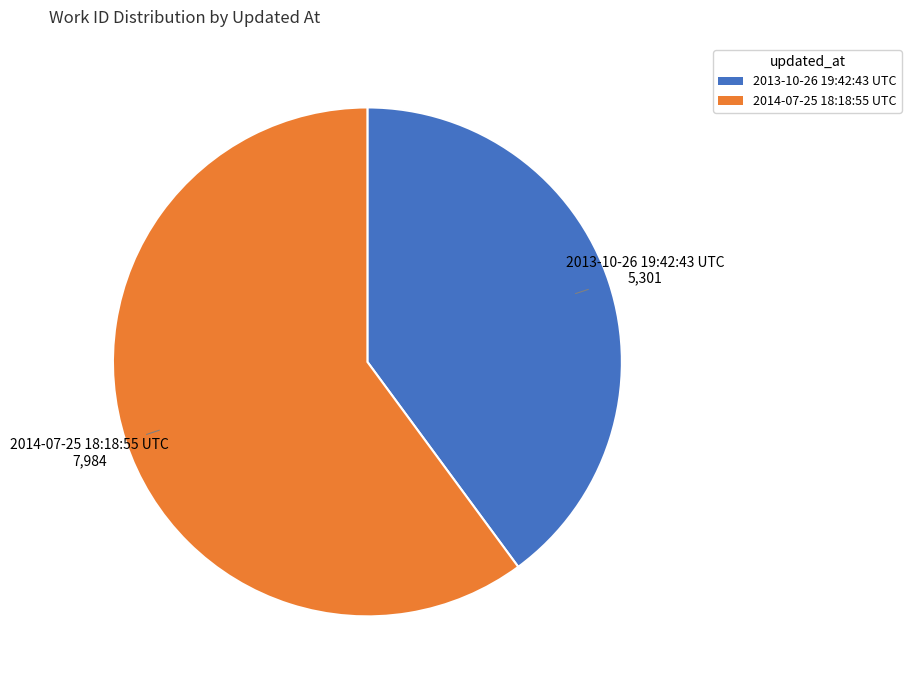

Rank the categories by value from lowest to highest.

2013-10-26 19:42:43 UTC, 2014-07-25 18:18:55 UTC